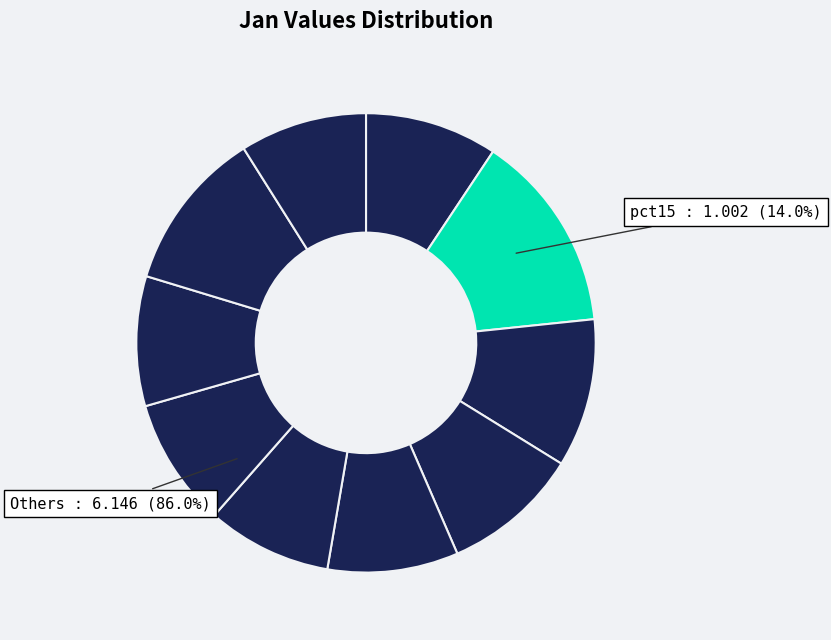

The pct55 slice represents 9% of the pie. True or false?

True